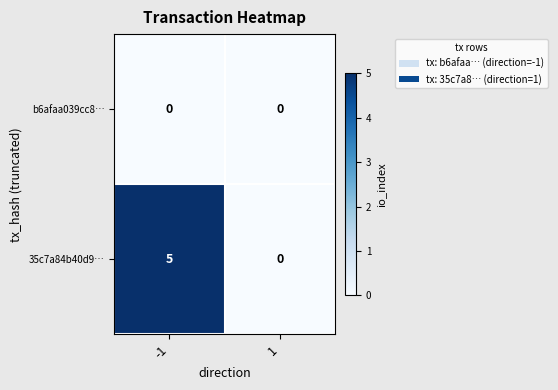

Which series changed the most between -1 and 1?

35c7a84b40d9…